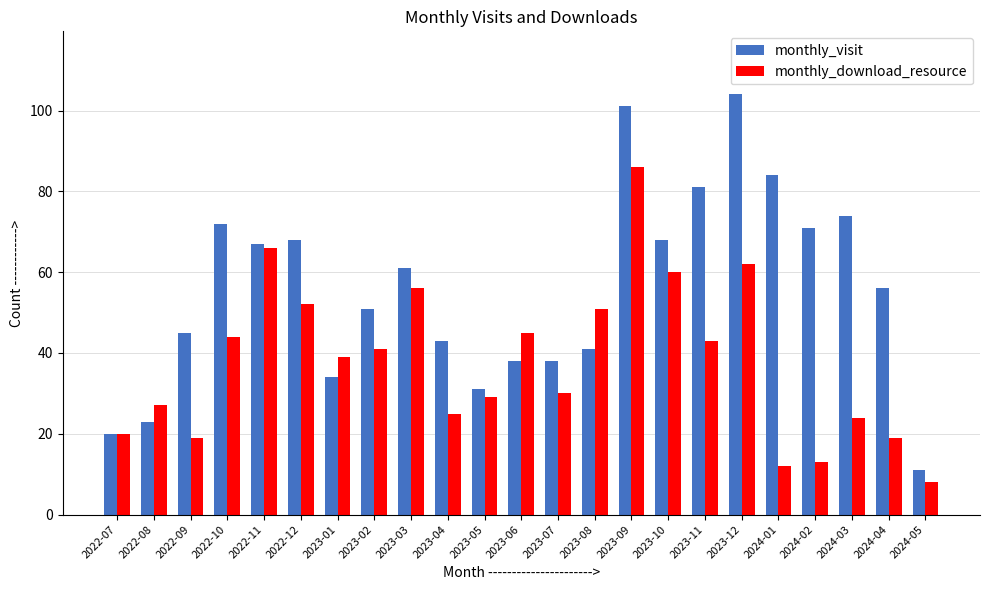

The value of monthly_download_resource at 2024-01 is 19. True or false?

False